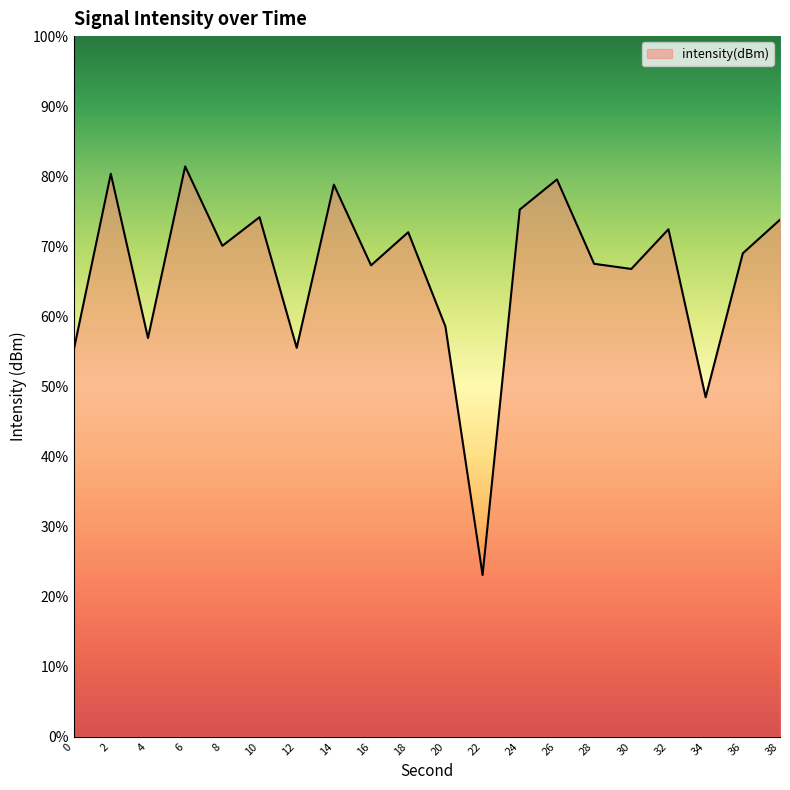

How many interior local peaks (higher than both neighbors) does the data have?

7